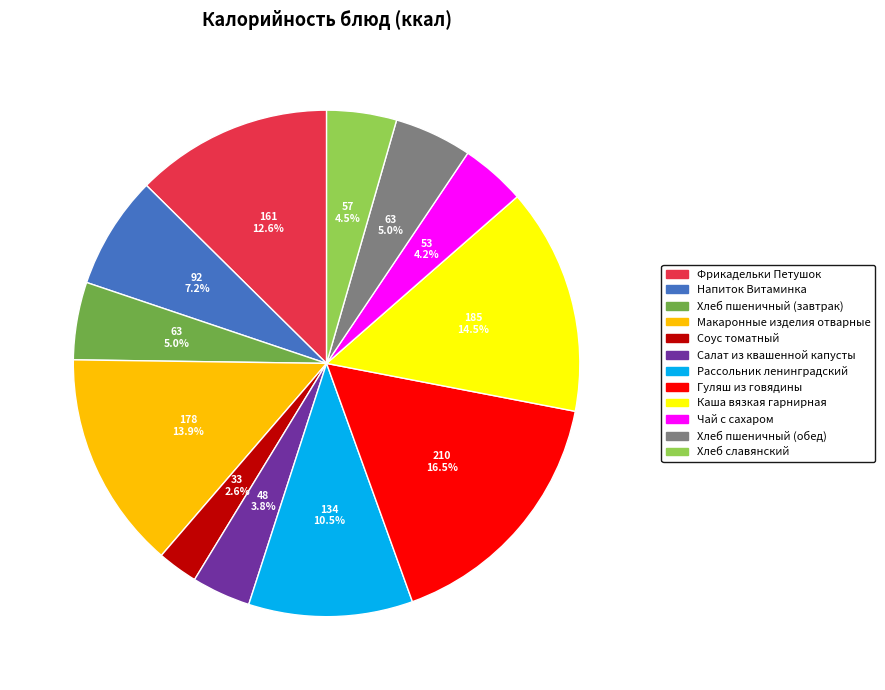

Does any single category account for the majority?

No